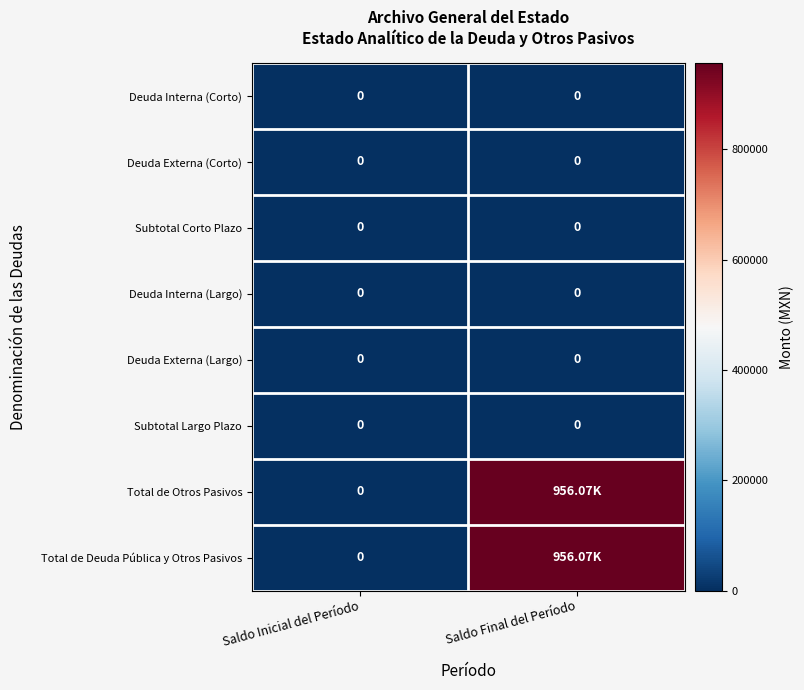

How many values in Total de Otros Pasivos are above zero?

1